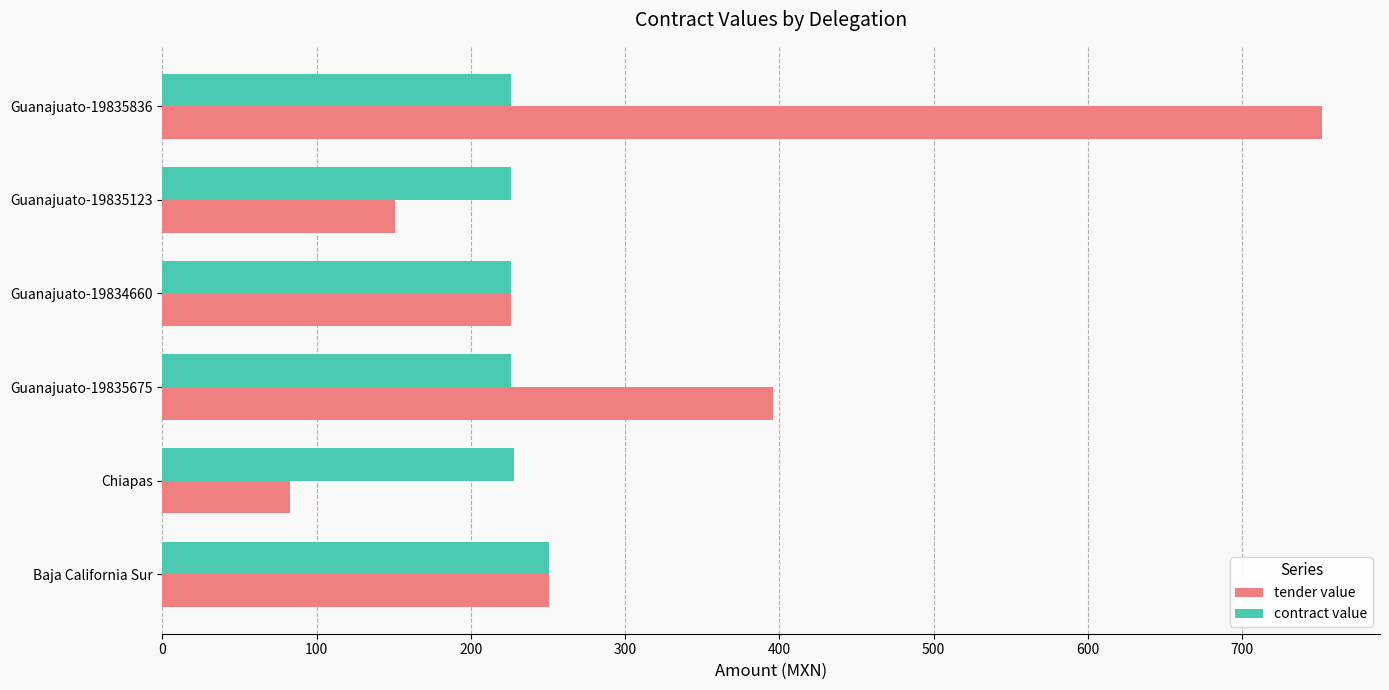

Read the tender value value at Guanajuato-19835123.

150.8